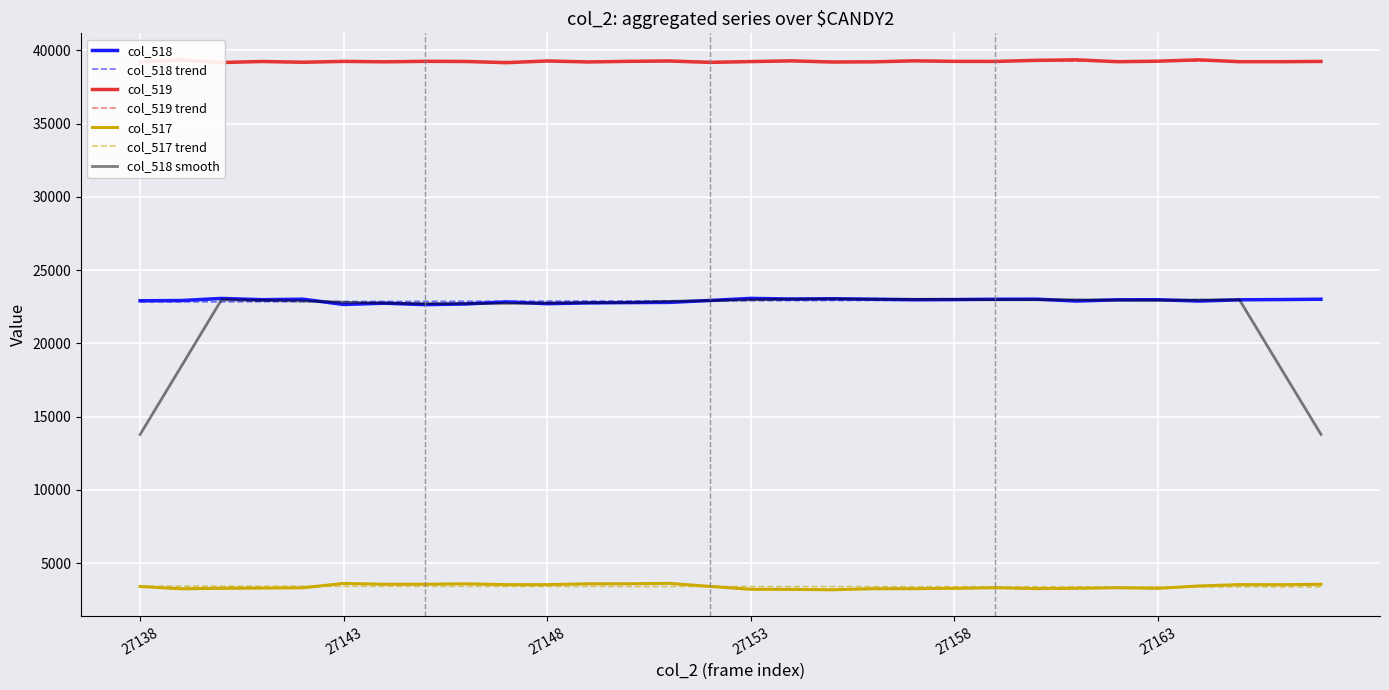

What is the difference between the maximum and minimum values in the col_518 series?

427.0